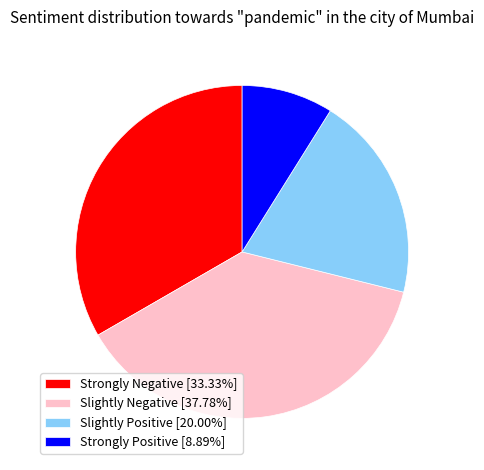

Is the sum of Strongly Positive [8.89%] and Slightly Positive [20.00%] greater than half?

No